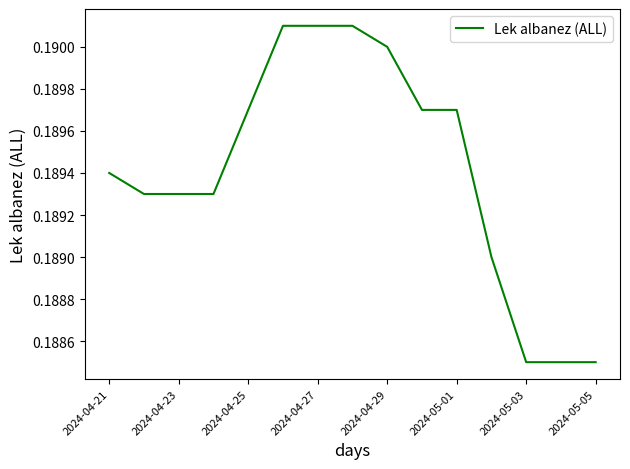

What is the average value?

0.2